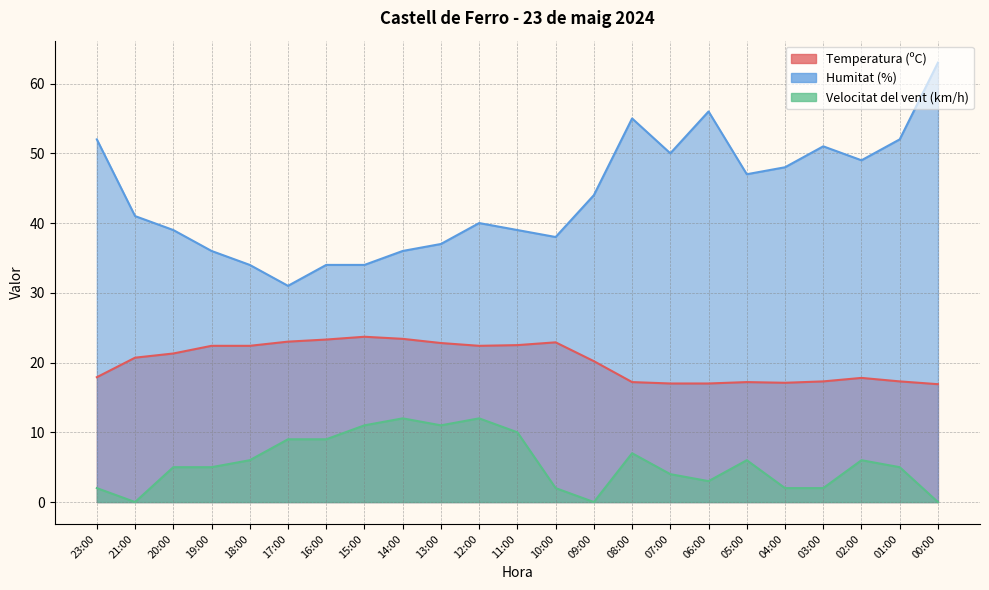

What is the difference between the second highest and minimum values in the Temperatura (ºC) series?

6.5